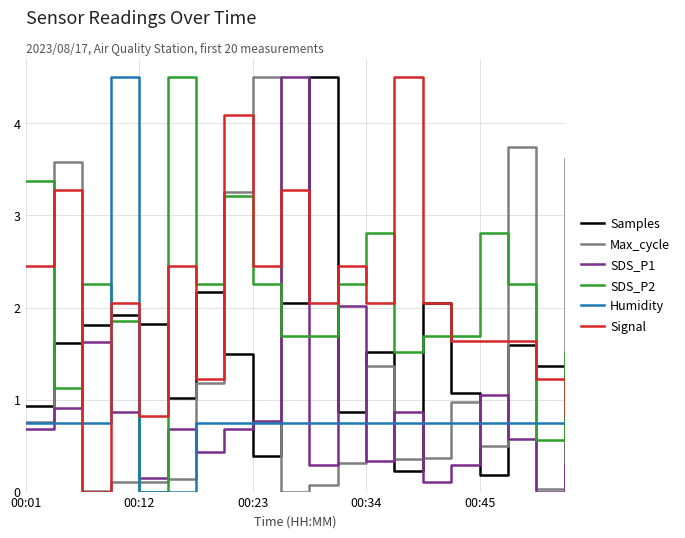

Which series ends up on top after the final intersection of Signal and SDS_P2?

SDS_P2